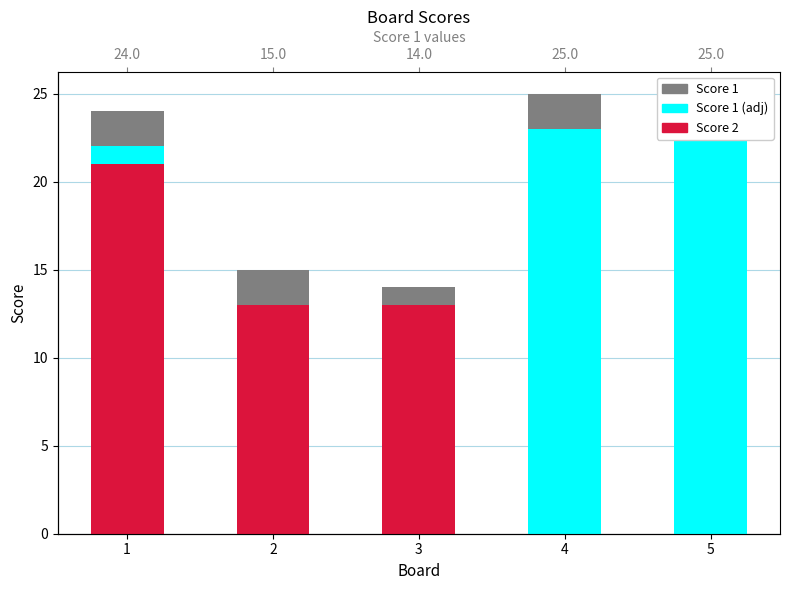

Is it true that Score 2 equals -7 at 5?

False